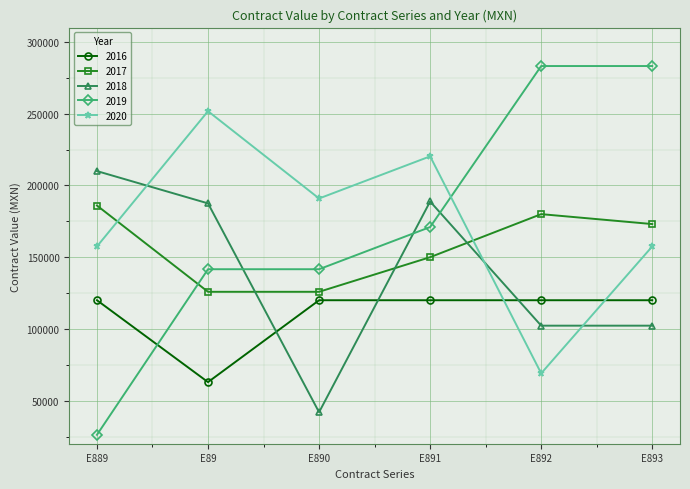

What is the label of the 5th point from the left?

E892